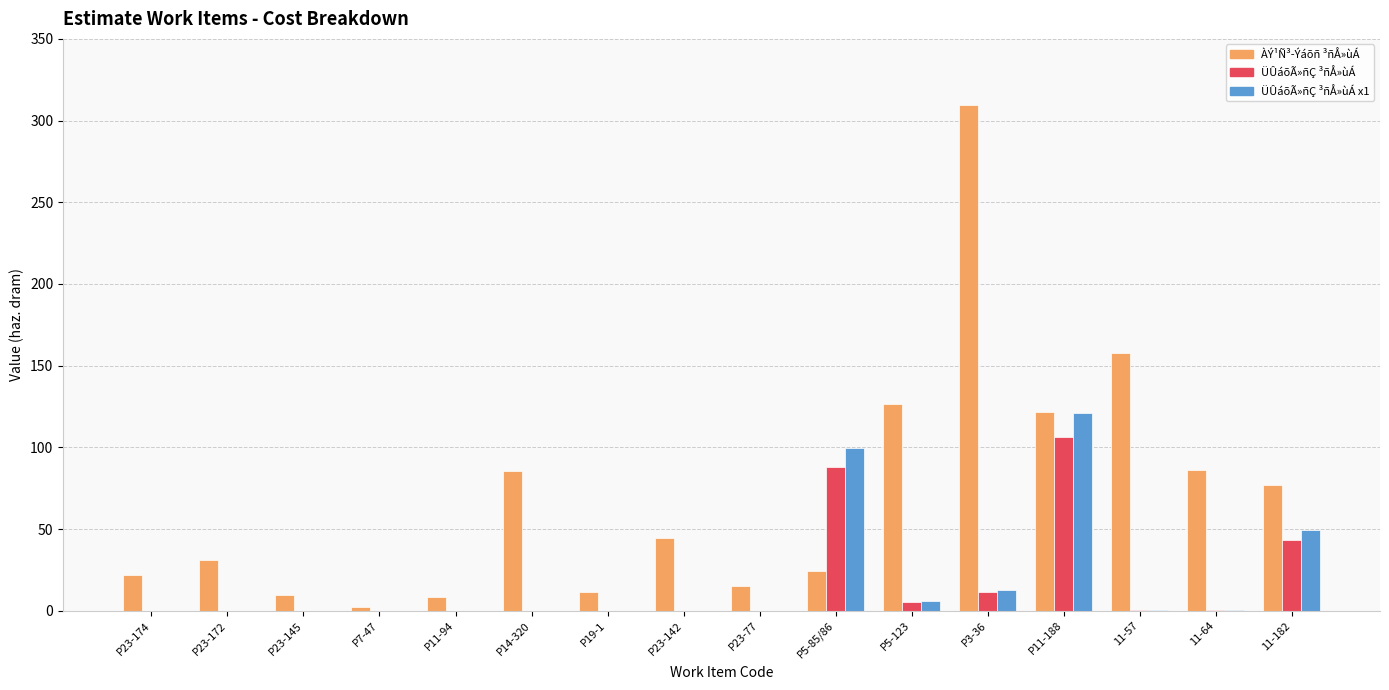

Which category has the highest value in the ÀÝ¹Ñ³-Ýáõñ ³ñÅ»ùÁ series?

P3-36